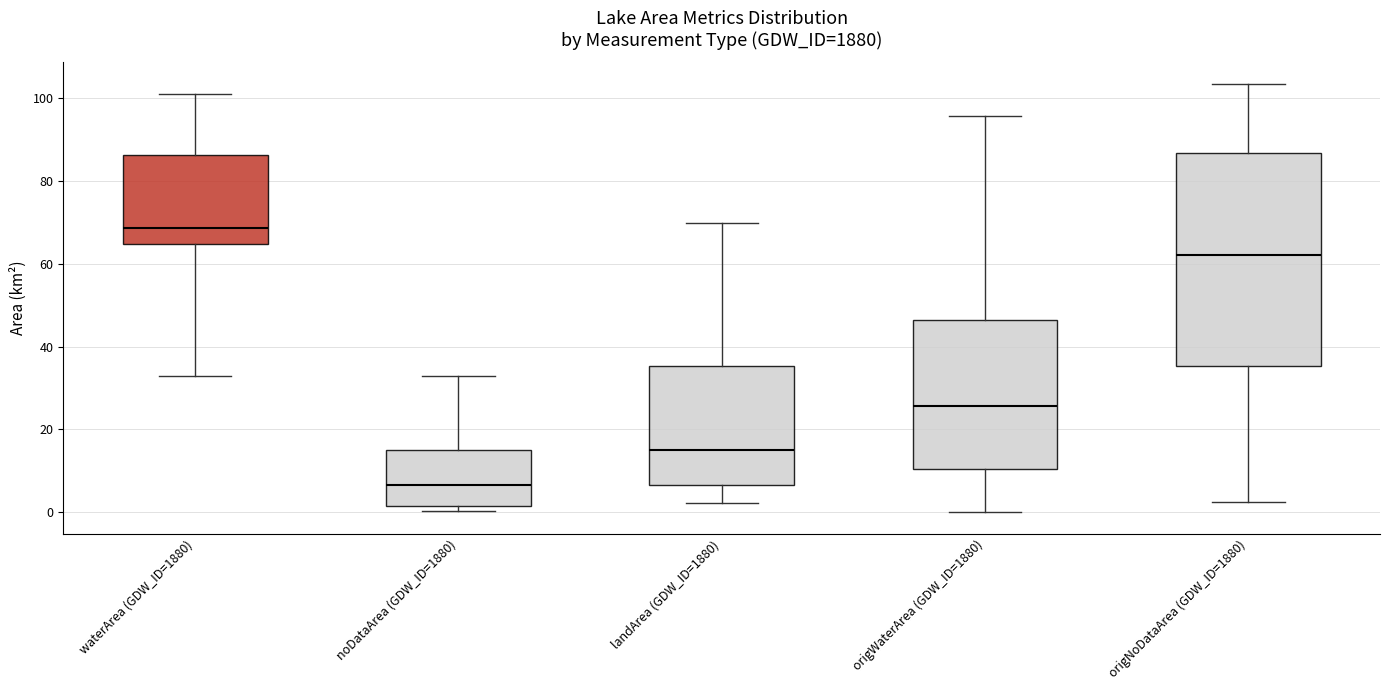

Reading left to right, read every box against the y-axis: the position of its median line, the range the box covers, and the ends of its whiskers. The values are not printed on the chart, so give them approximately, as read against the axis.

waterArea (GDW_ID=1880): median 68, box 64 to 86, whiskers 32 to 100
noDataArea (GDW_ID=1880): median 6, box 2 to 16, whiskers 0 to 32
landArea (GDW_ID=1880): median 16, box 6 to 36, whiskers 2 to 70
origWaterArea (GDW_ID=1880): median 26, box 10 to 46, whiskers 0 to 96
origNoDataArea (GDW_ID=1880): median 62, box 36 to 86, whiskers 2 to 104